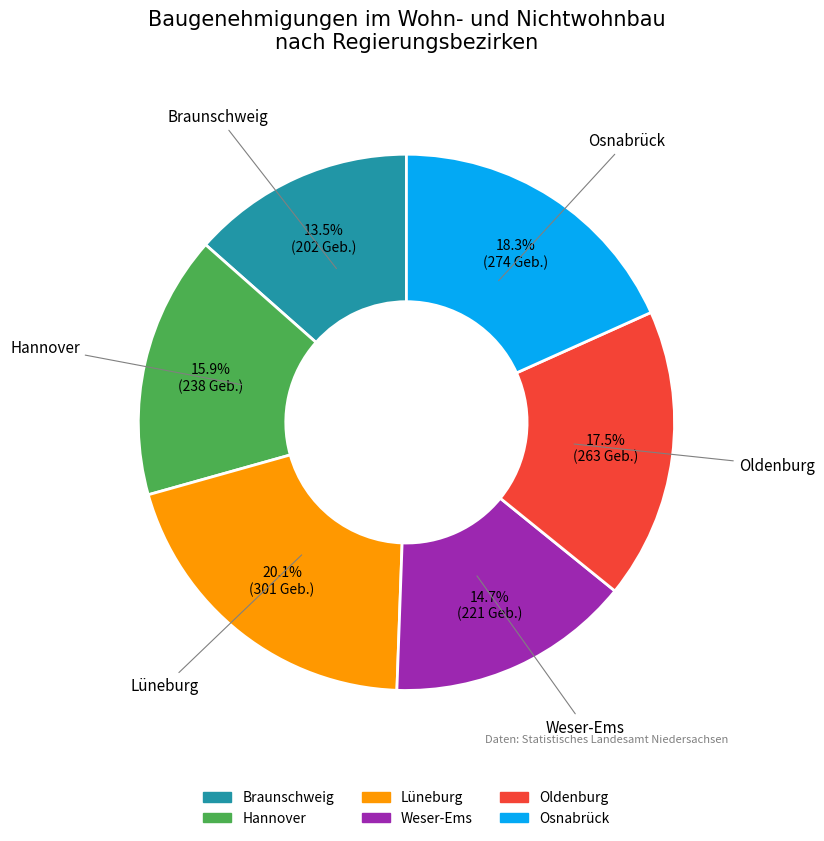

What is the largest slice in the pie chart?

Lüneburg